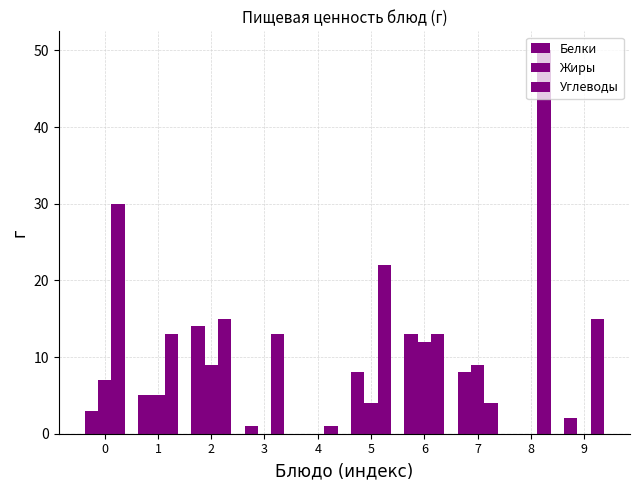

What is the spread (max minus min) of values at 5?

18